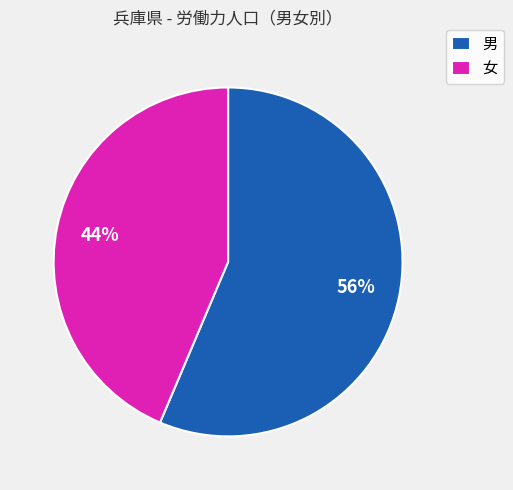

Count the number of slices in the pie.

2